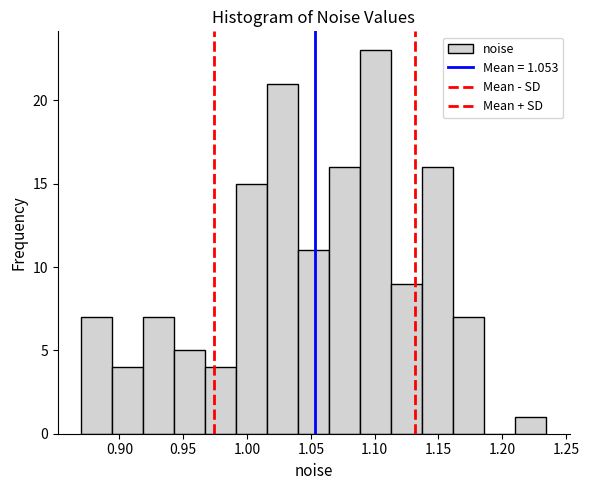

Reading left to right, list every bar in this chart as the range it spans on the x-axis followed by its height. Neither the bar edges nor the heights are printed on the chart, so give them approximately, as read against the axes.

0.870 to 0.895: 7
0.895 to 0.920: 4
0.920 to 0.945: 7
0.945 to 0.965: 5
0.965 to 0.990: 4
0.990 to 1.015: 15
1.015 to 1.040: 21
1.040 to 1.065: 11
1.065 to 1.090: 16
1.090 to 1.115: 23
1.115 to 1.135: 9
1.135 to 1.160: 16
1.160 to 1.185: 7
1.185 to 1.210: 0
1.210 to 1.235: 1